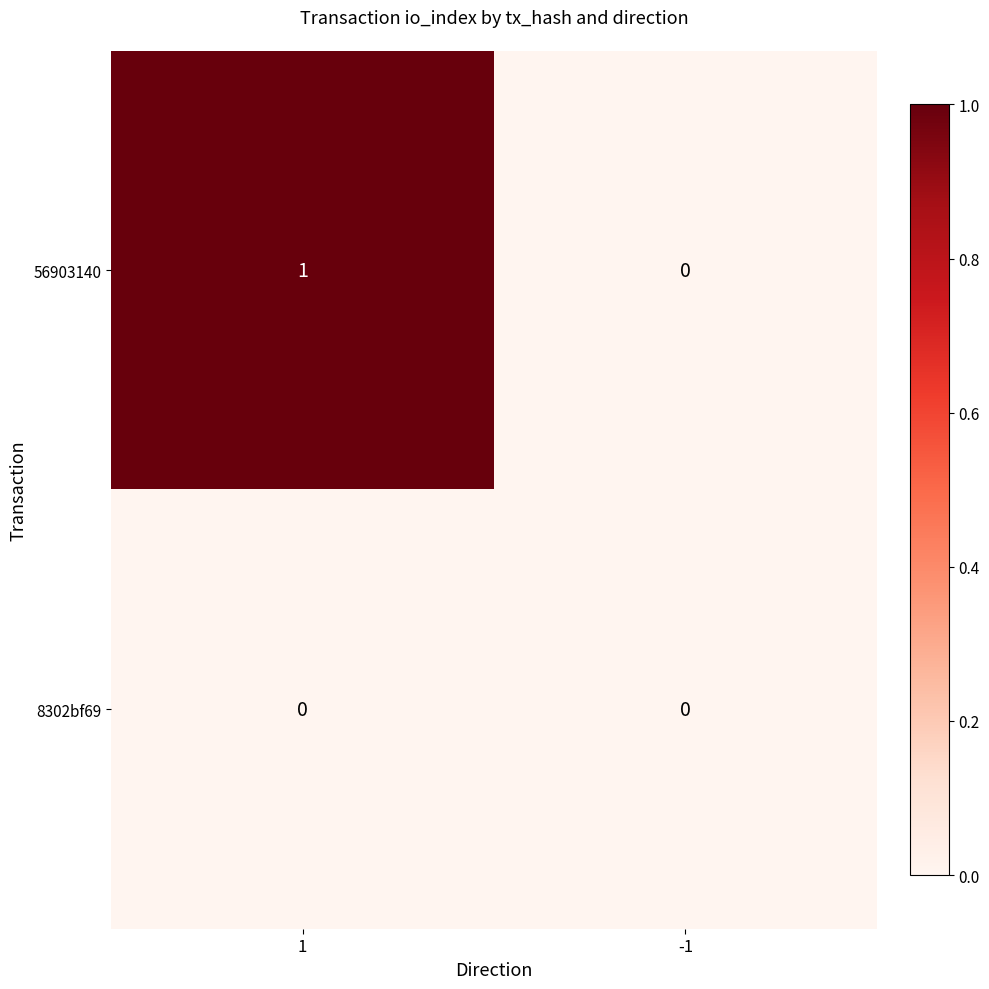

How many series are shown in this chart?

2